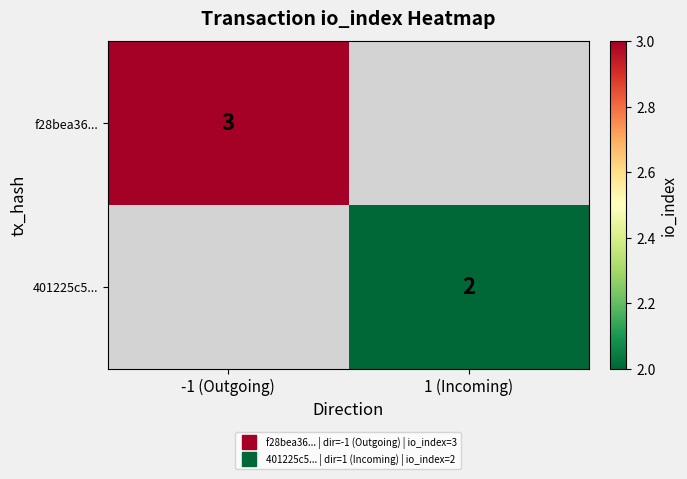

Count the number of data series in this chart.

2